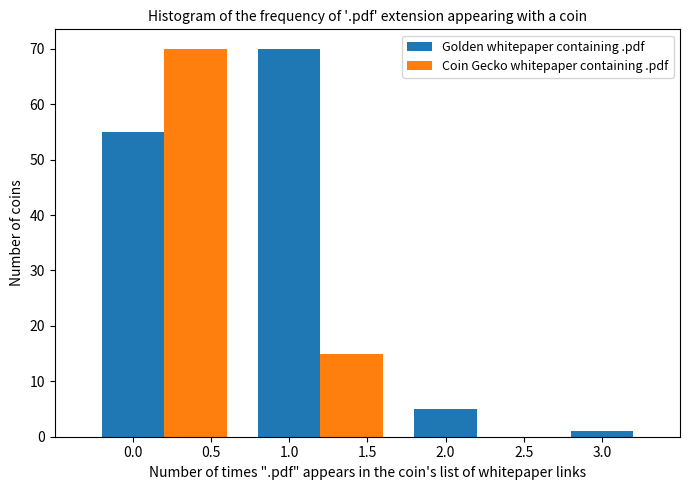

What is the maximum value shown in the chart?

70